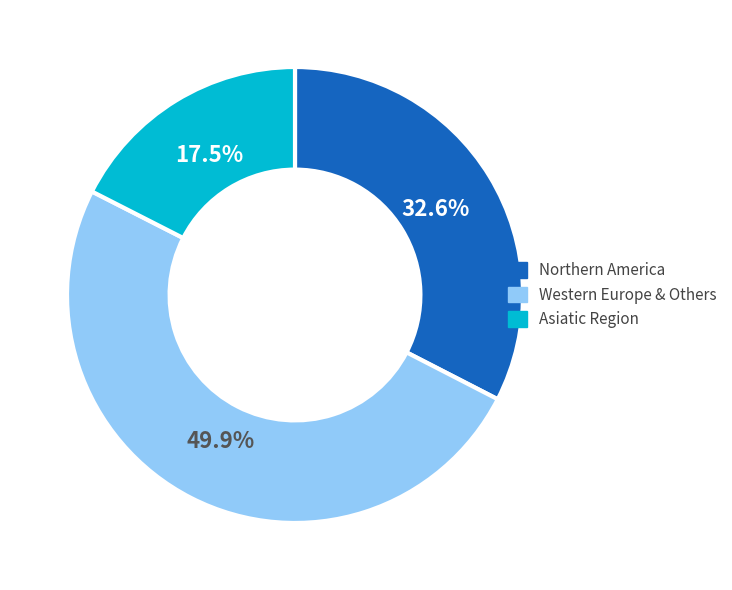

How many slices are in this pie chart?

3